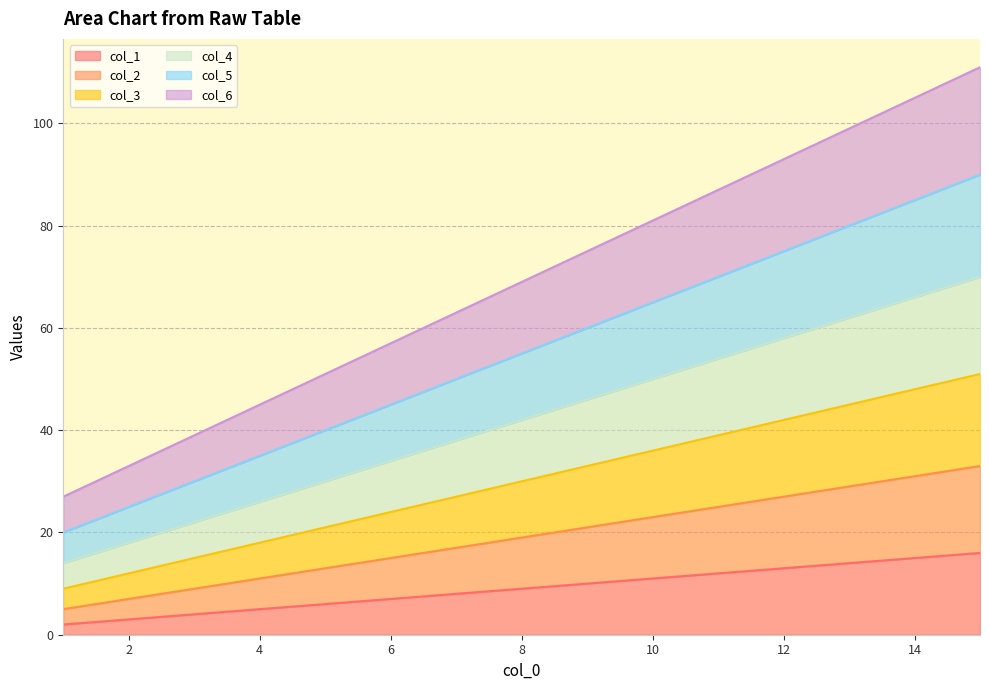

What is the sum of all col_1 values?

135